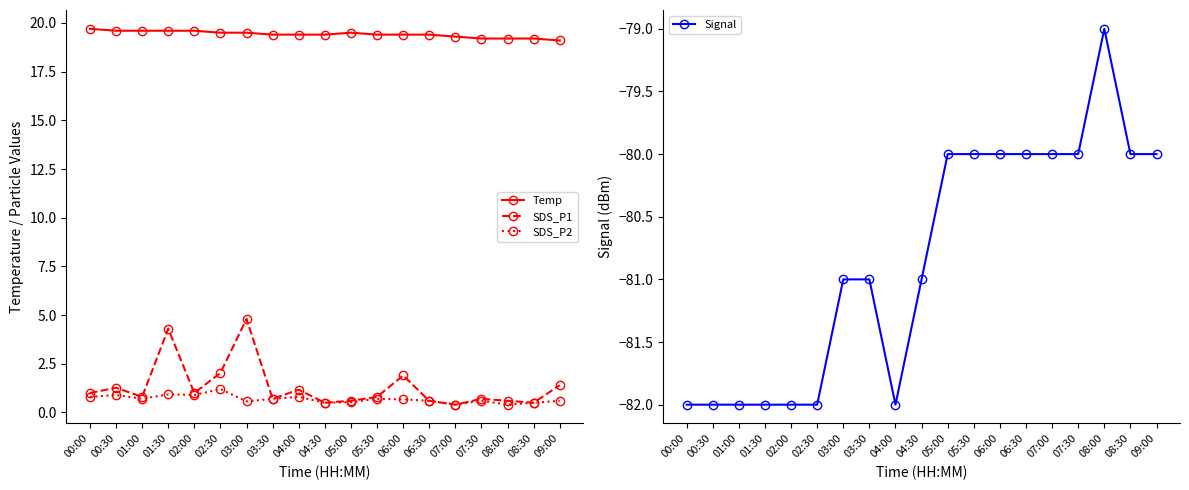

What is the difference between the Temp values at 01:00 and 07:00?

0.3